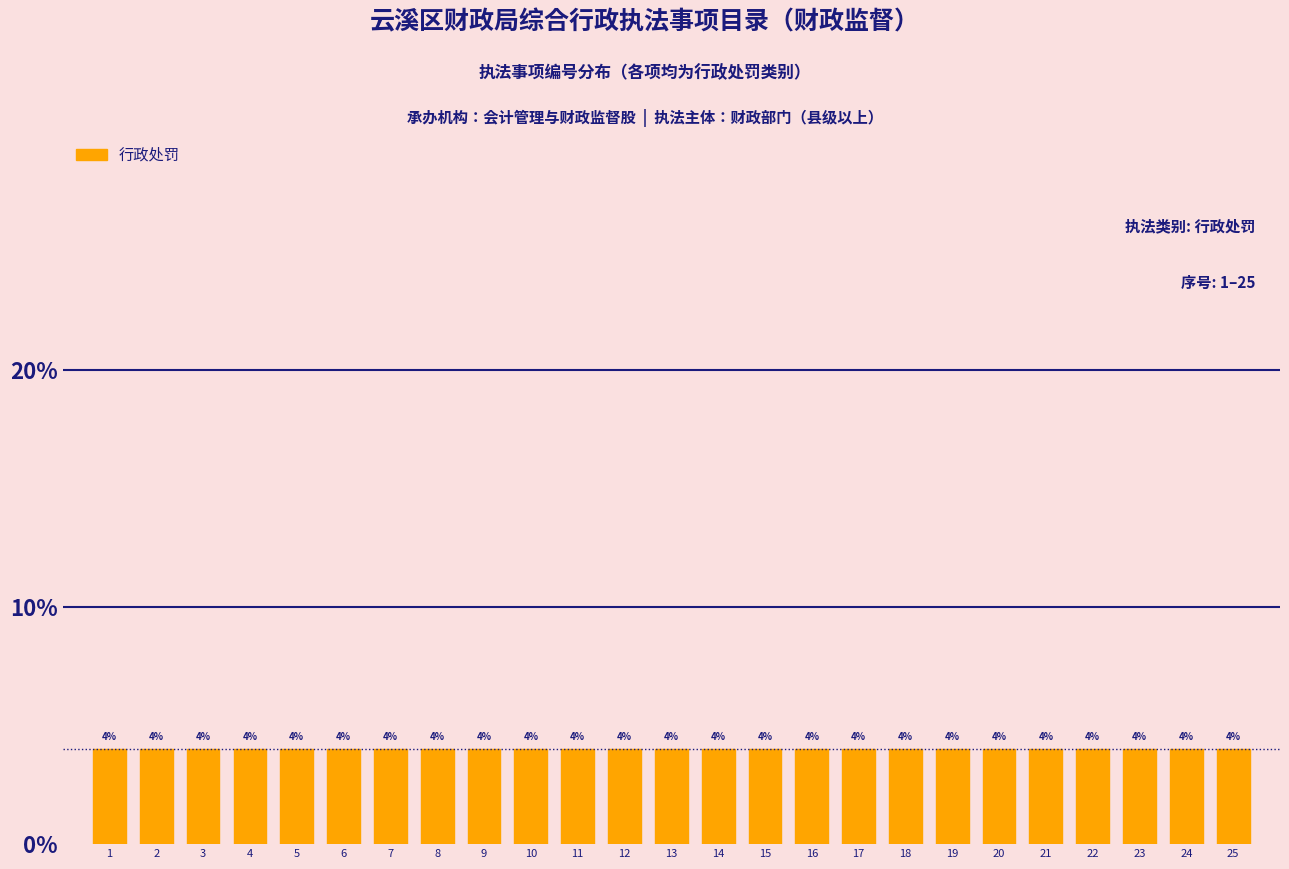

Rank the categories by value from lowest to highest.

1, 2, 3, 4, 5, 6, 7, 8, 9, 10, 11, 12, 13, 14, 15, 16, 17, 18, 19, 20, 21, 22, 23, 24, 25